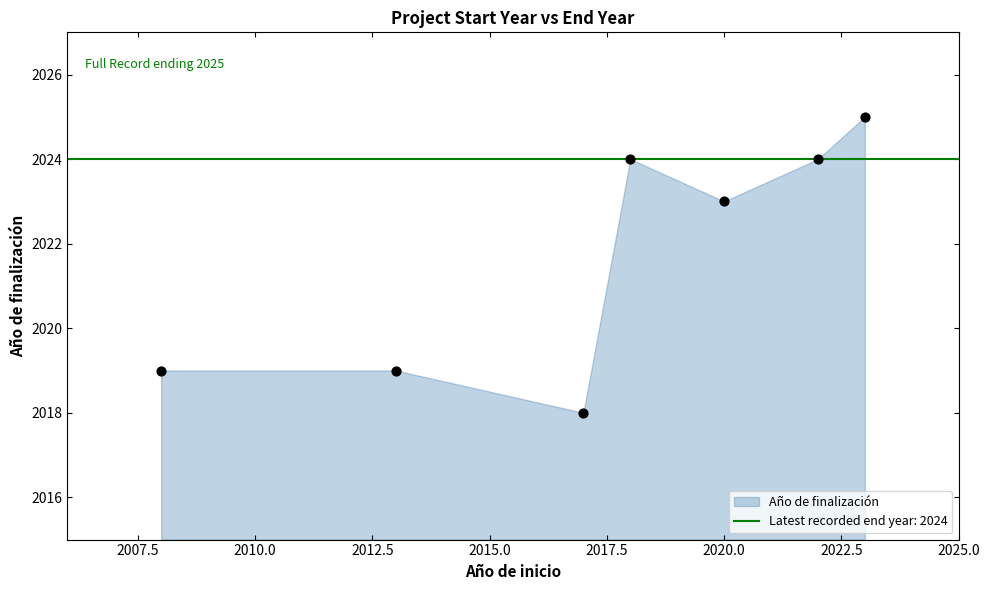

What is the average X value?

2017